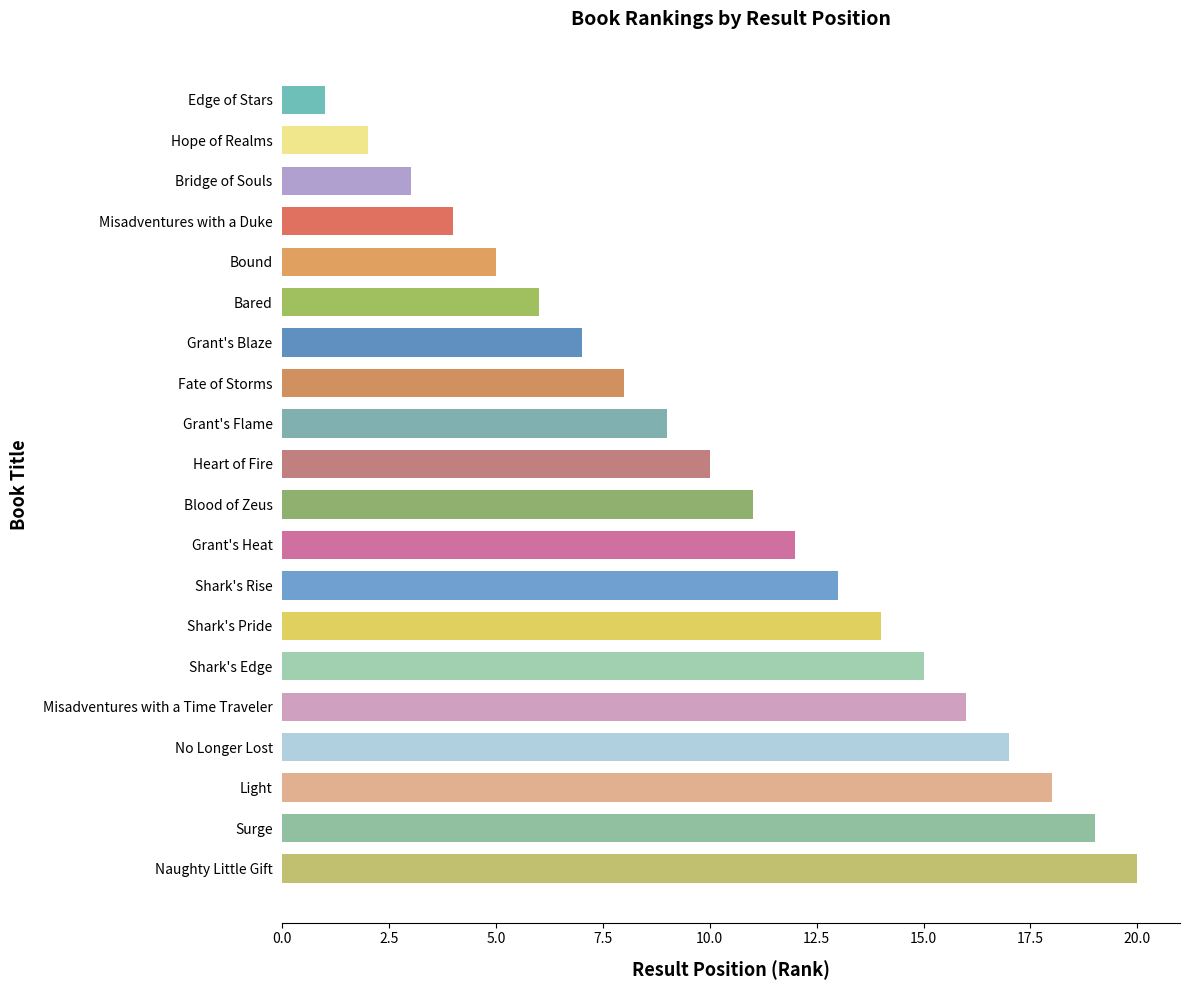

How many bars are there in total?

20